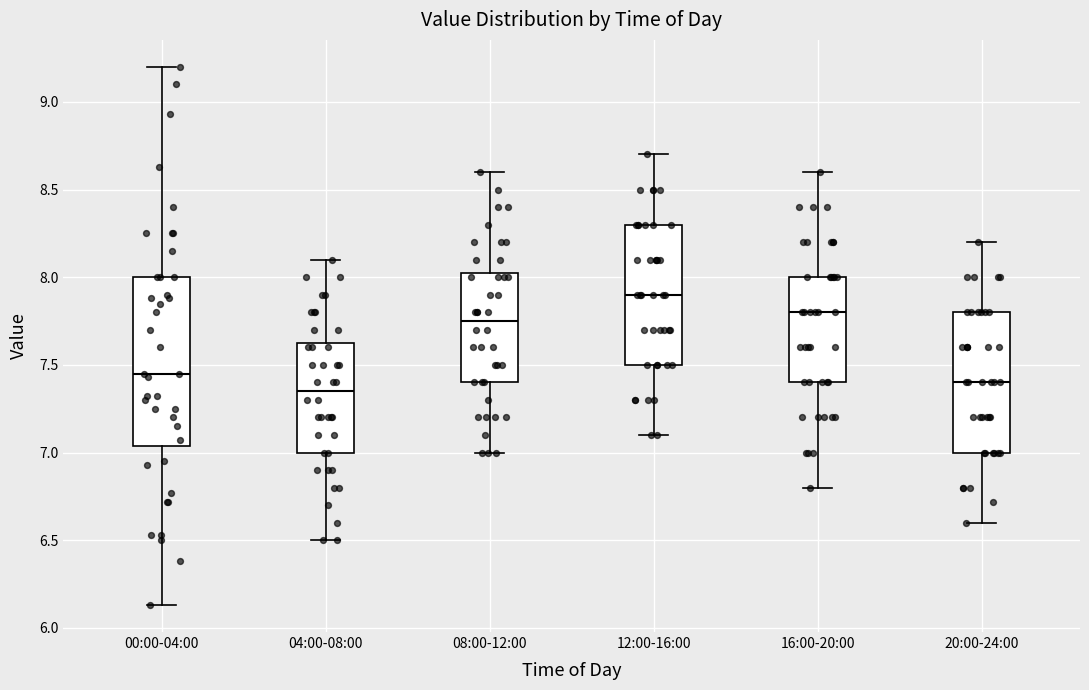

Comparing the boxes themselves (not the whiskers), which one is the tallest?

00:00-04:00